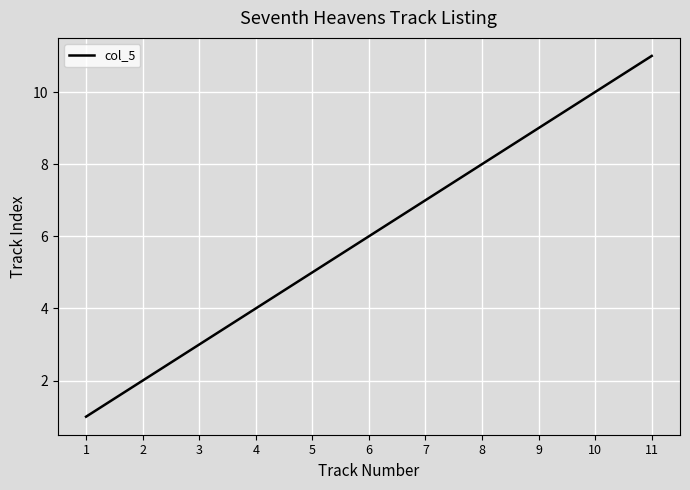

The chart shows a value of 3 at 2. True or false?

False